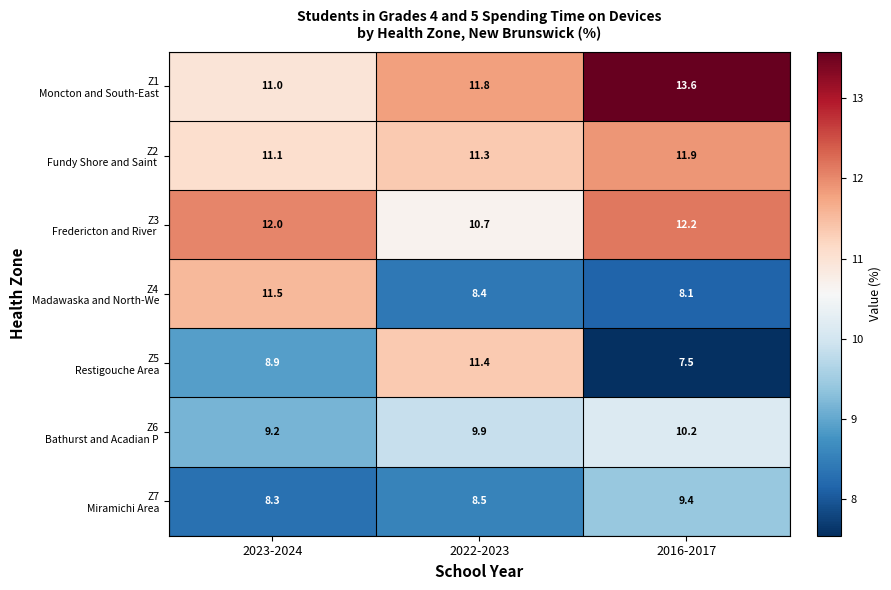

What is the difference between the highest and lowest values at 2016-2017?

6.1